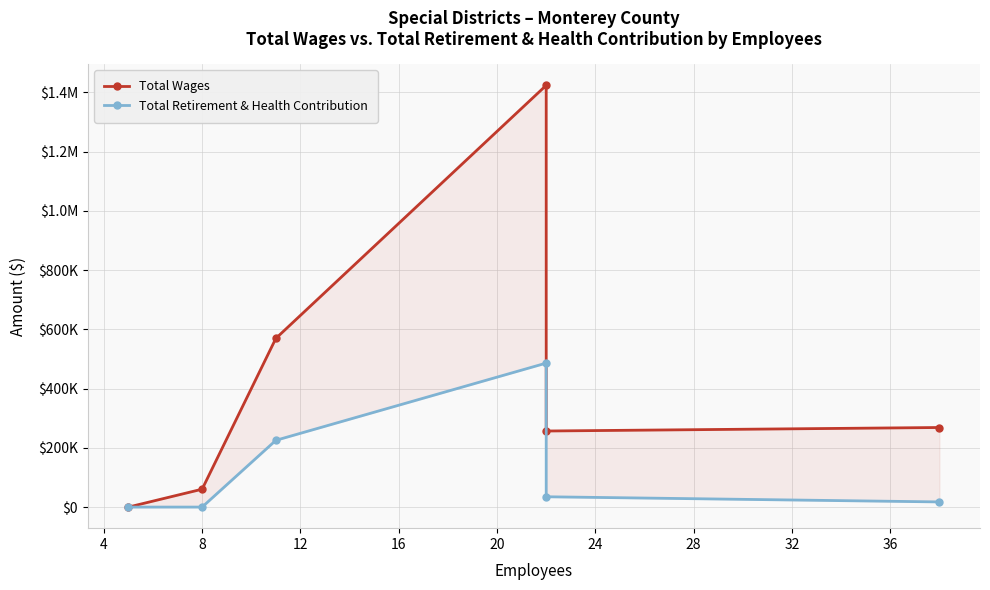

What are all the series names shown in the legend?

Total Wages, Total Retirement & Health Contribution